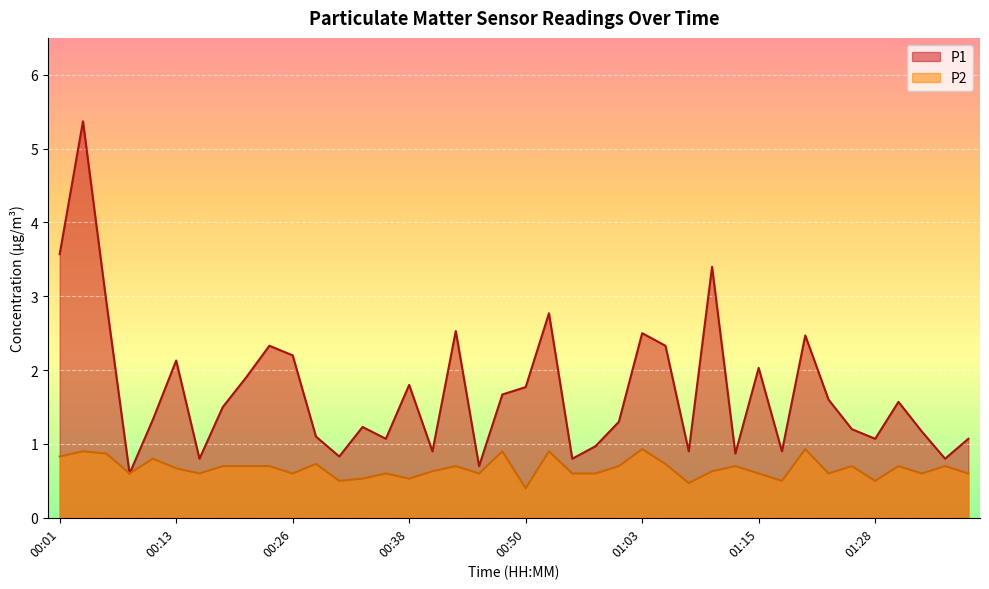

Which label corresponds to the largest value in the chart?

00:03